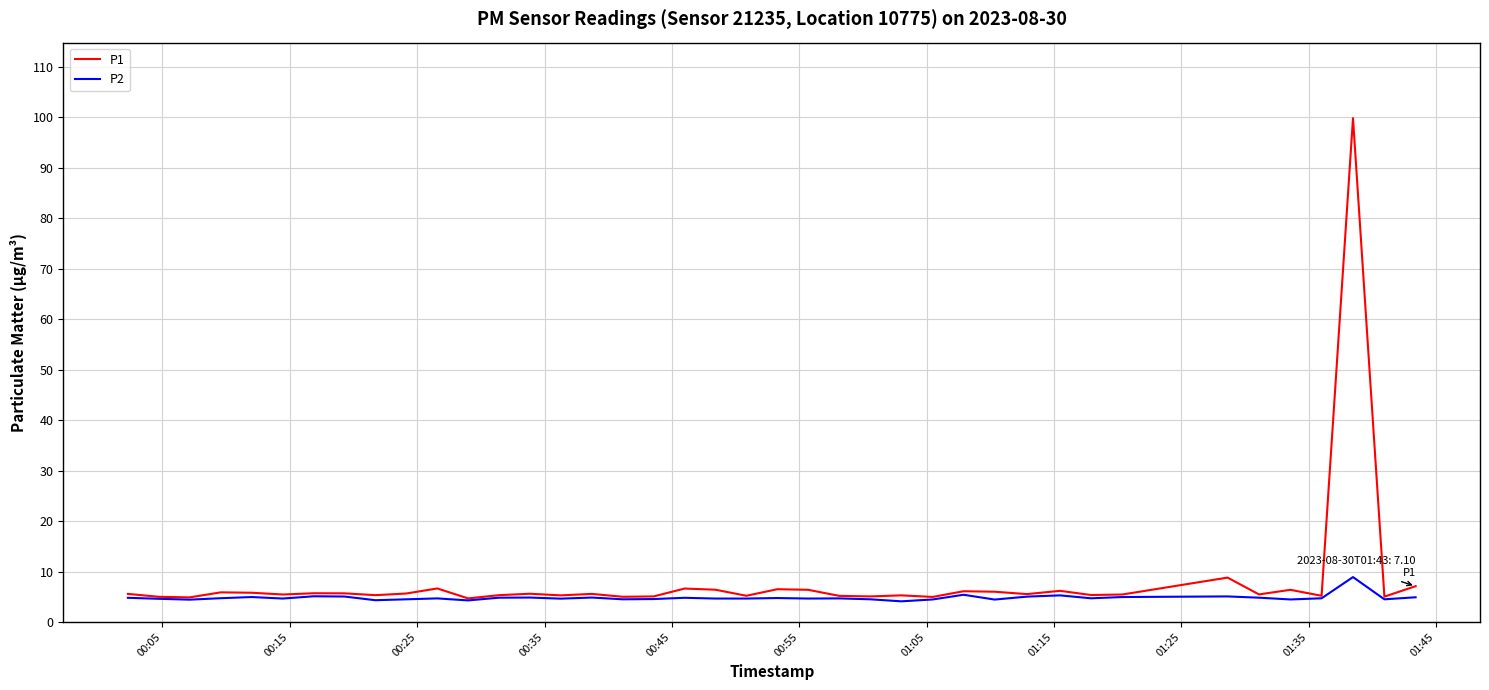

Which series has the largest range (max minus min)?

P1